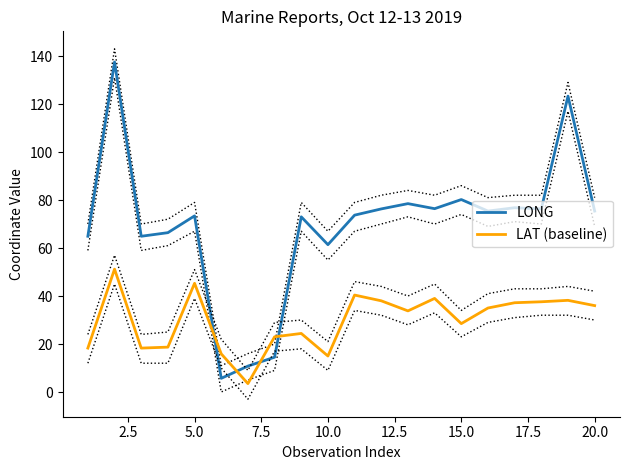

What is the minimum value for LONG?

5.7